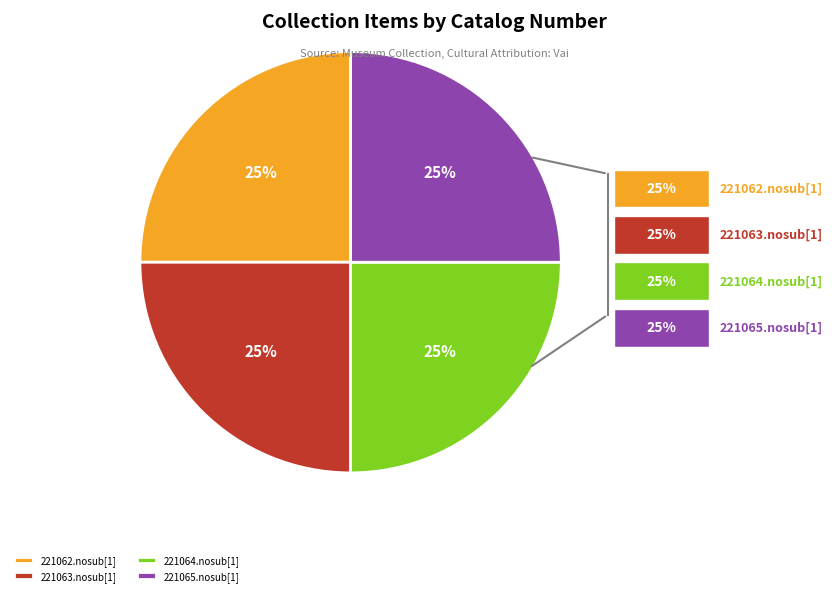

What percentage do 221065.nosub[1] and 221063.nosub[1] together represent?

50.0%